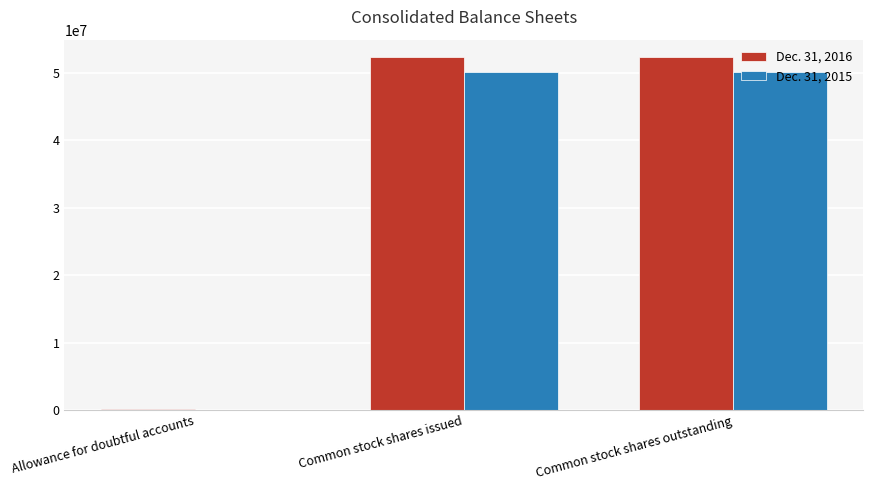

Is the value of Dec. 31, 2015 at Common stock shares issued greater than the value of Dec. 31, 2016 at Common stock shares outstanding?

No